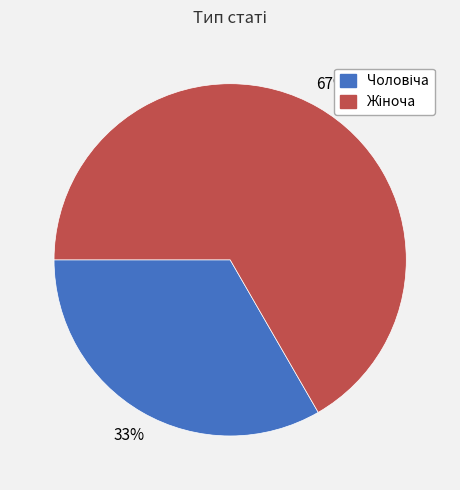

Is there a majority slice in this chart?

Yes